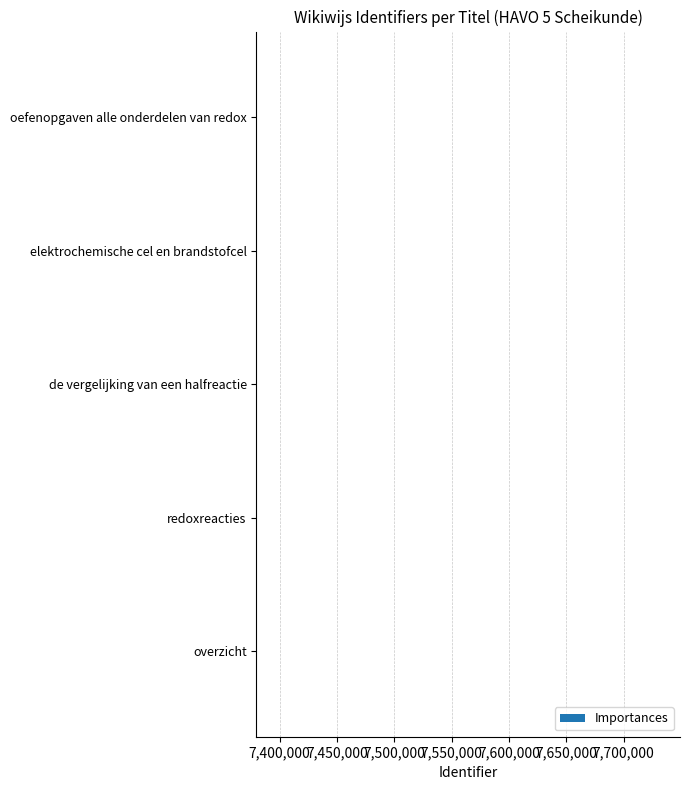

What is the ratio of the value at oefenopgaven alle onderdelen van redox to the value at de vergelijking van een halfreactie?

1.0